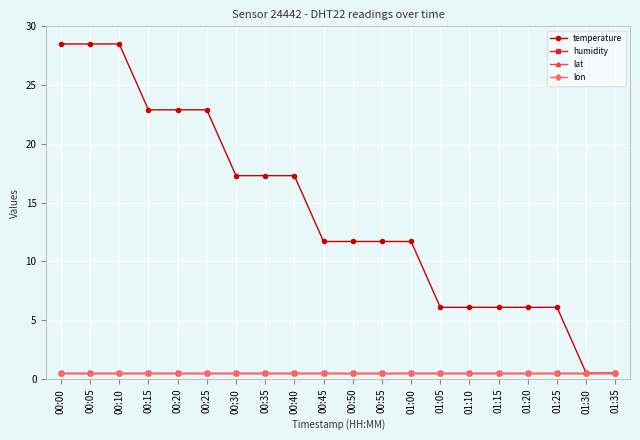

Is this an area chart (filled region under the line)?

No